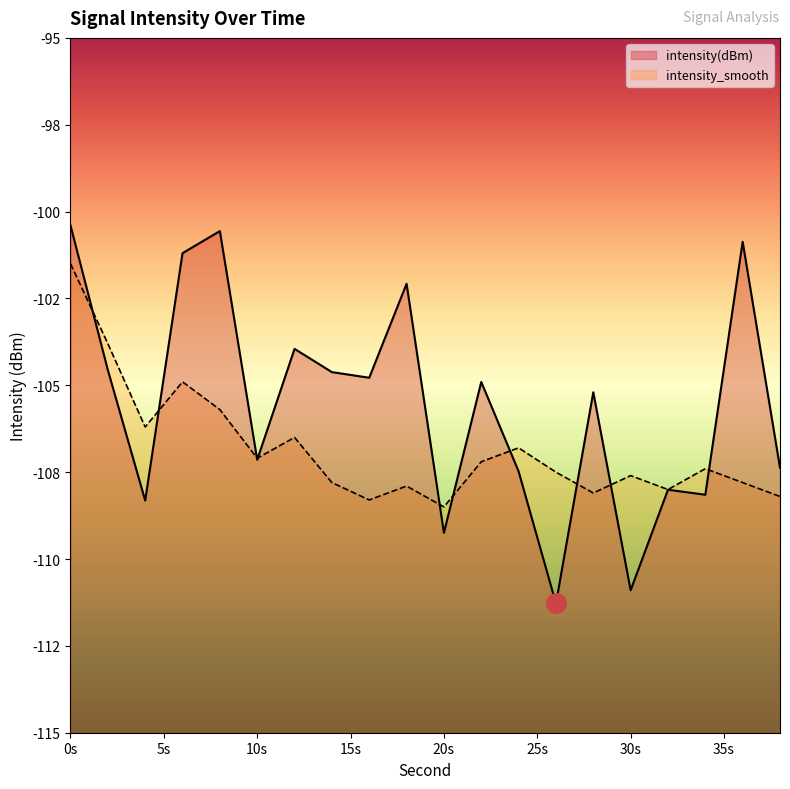

What is the total value across all series at 28?

-213.3